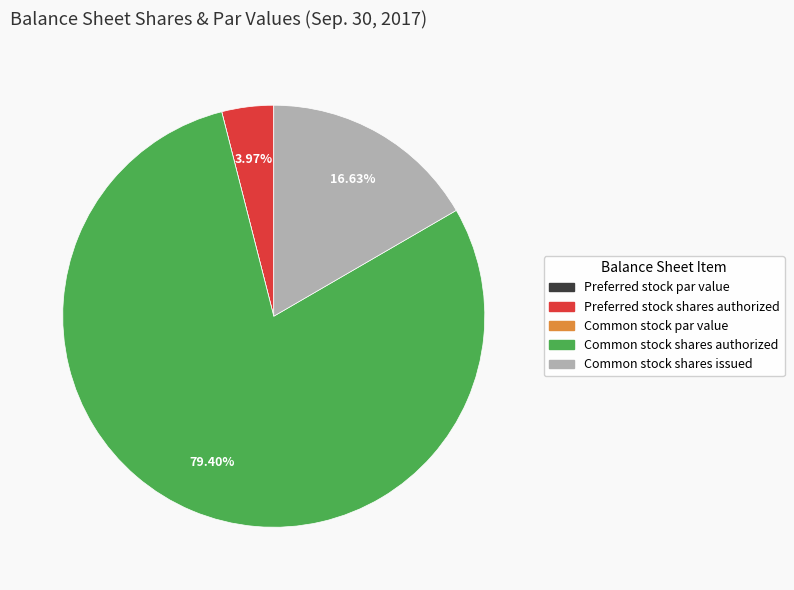

To the nearest percent, what is the difference between the Common stock shares authorized and Preferred stock shares authorized slice percentages?

75%